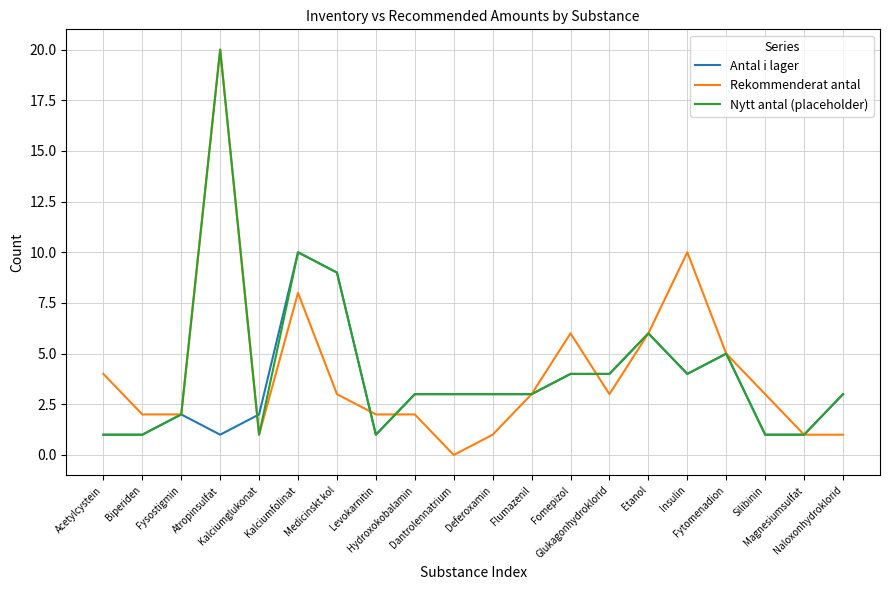

Which series has the largest range (max minus min)?

Rekommenderat antal